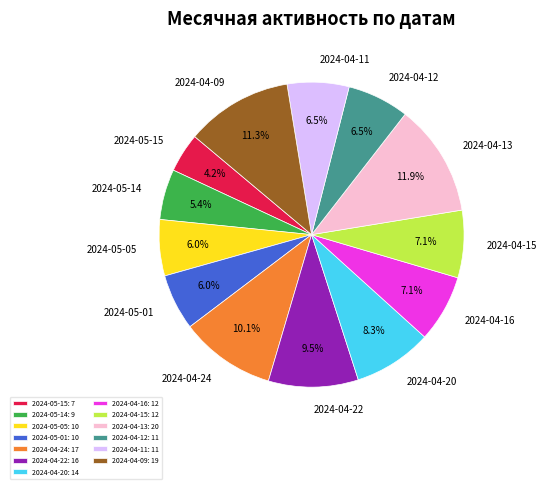

Between 2024-04-15 and 2024-04-24, which is larger?

2024-04-24